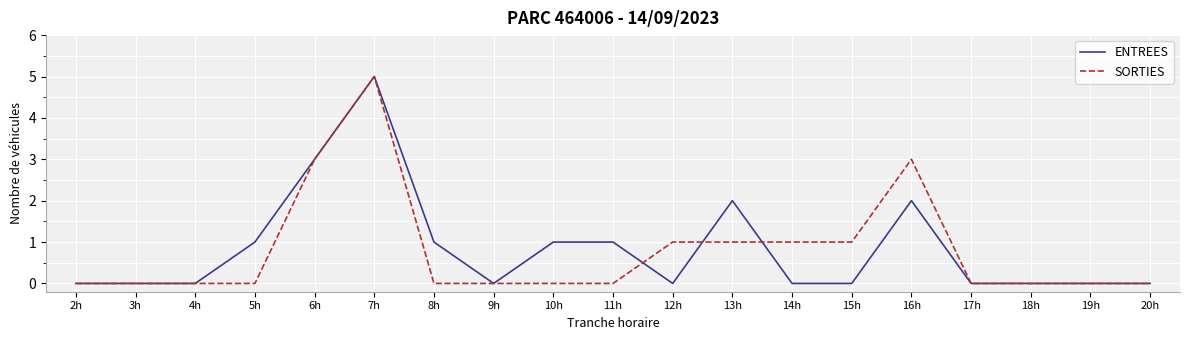

How many series are shown in this chart?

2